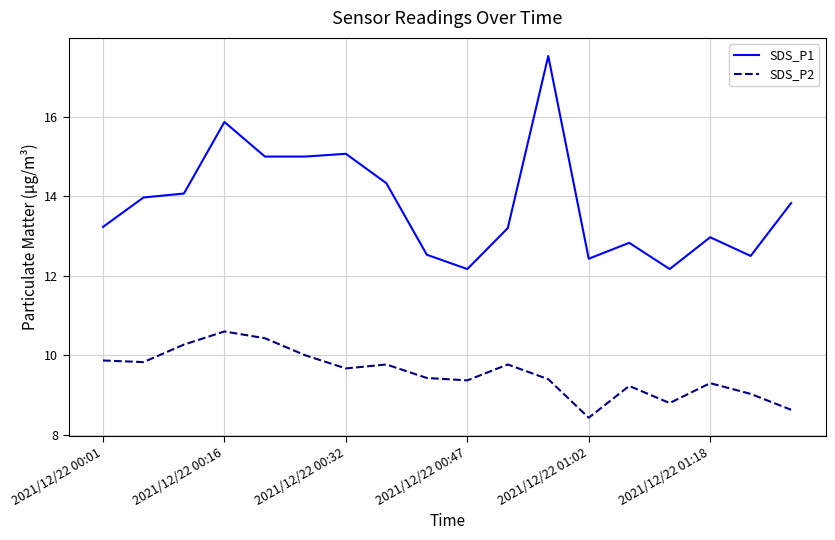

Which series has the widest spread of values?

SDS_P1